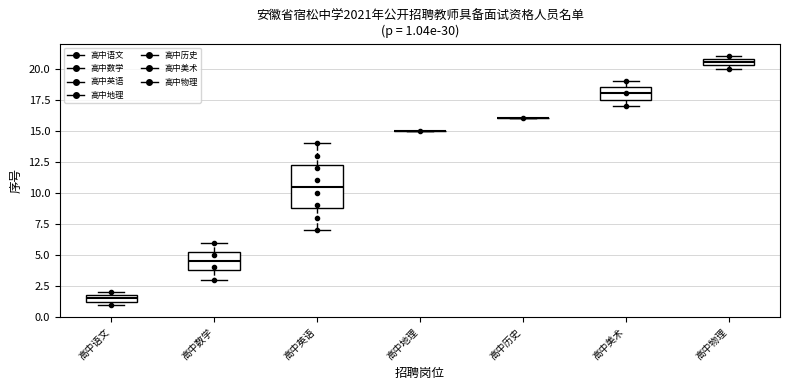

Comparing the boxes themselves (not the whiskers), which one is the tallest?

高中英语